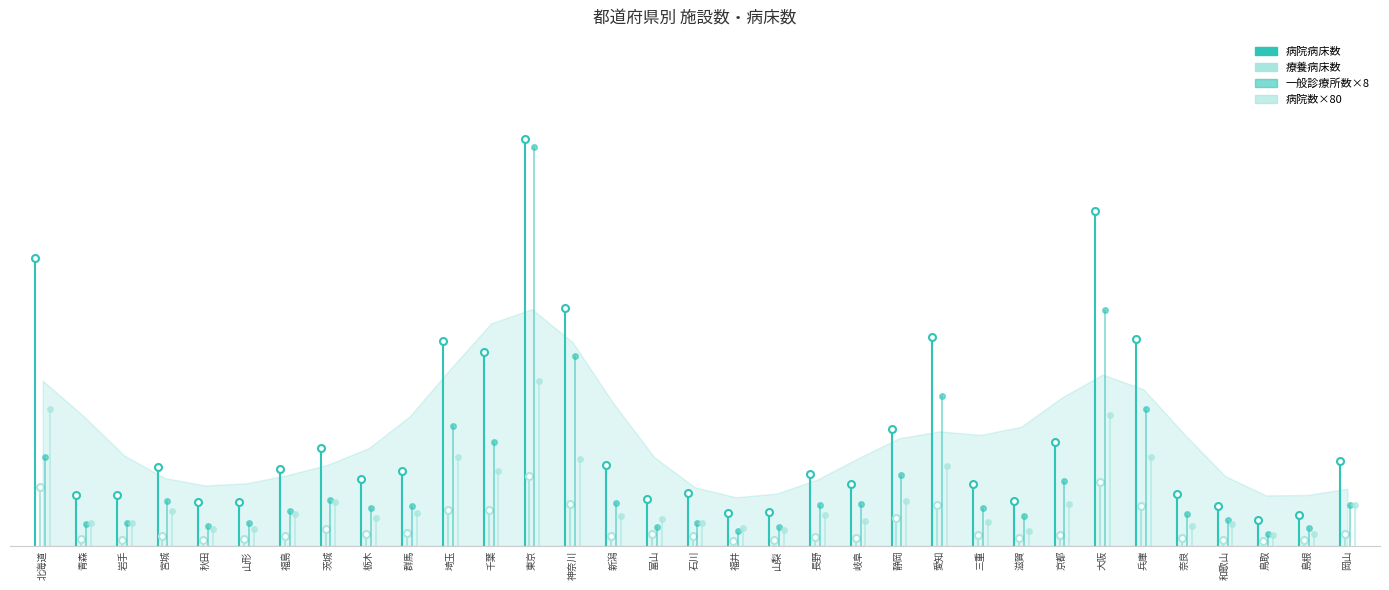

Is it true that 療養病床数 equals 11801 at 青森?

False